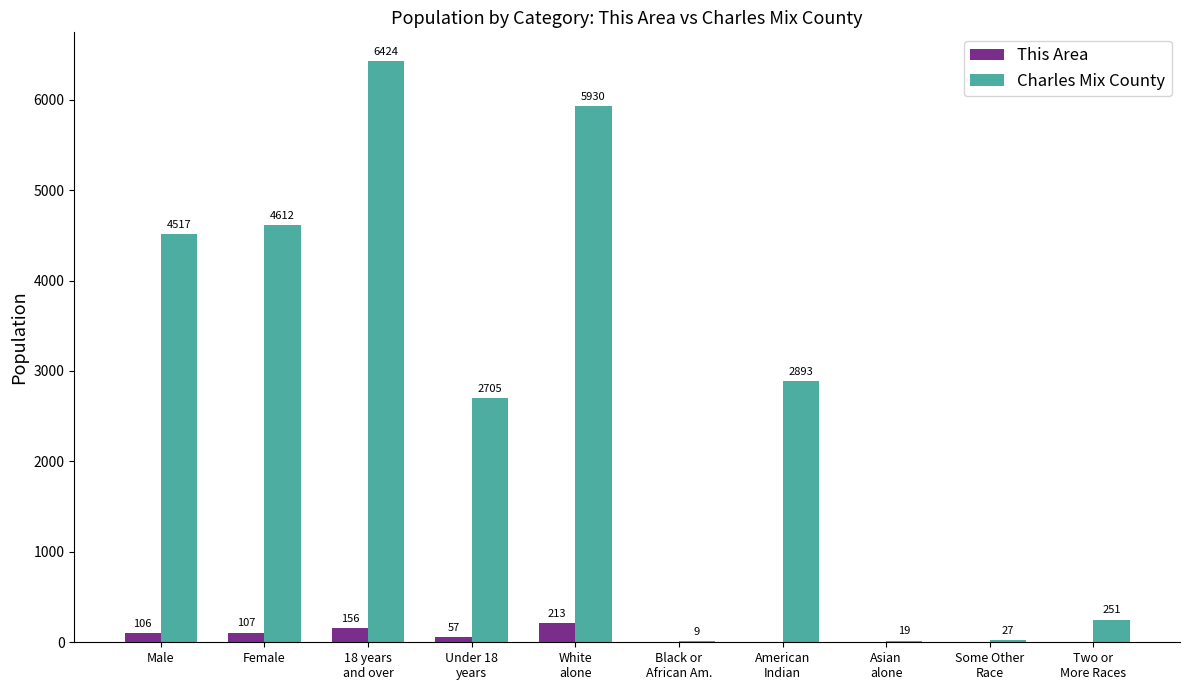

At which category is the sum across all series the highest?

18 years
and over